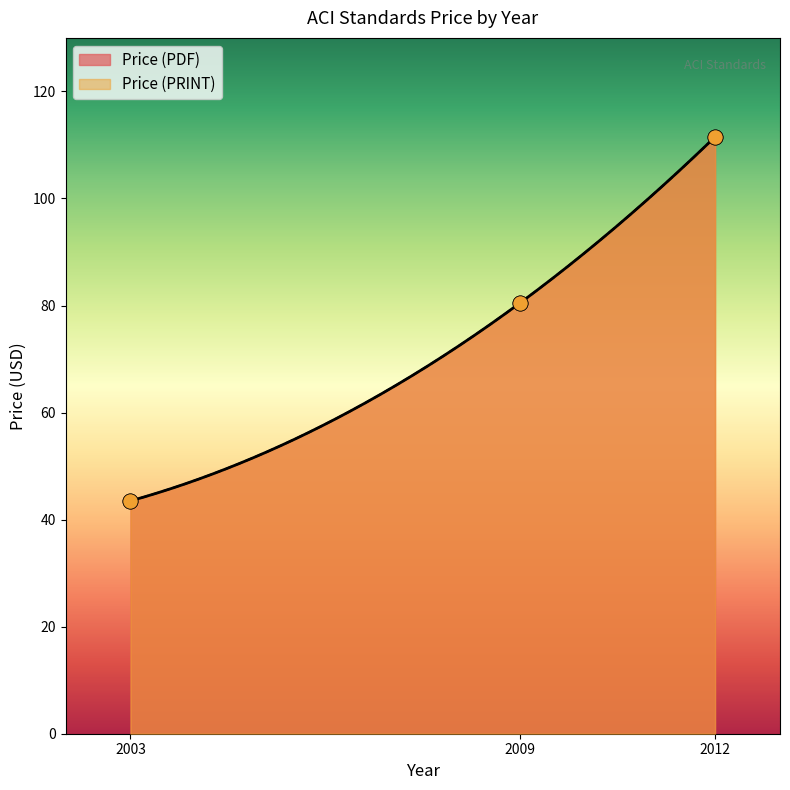

At how many categories does at least one series exceed 74?

2